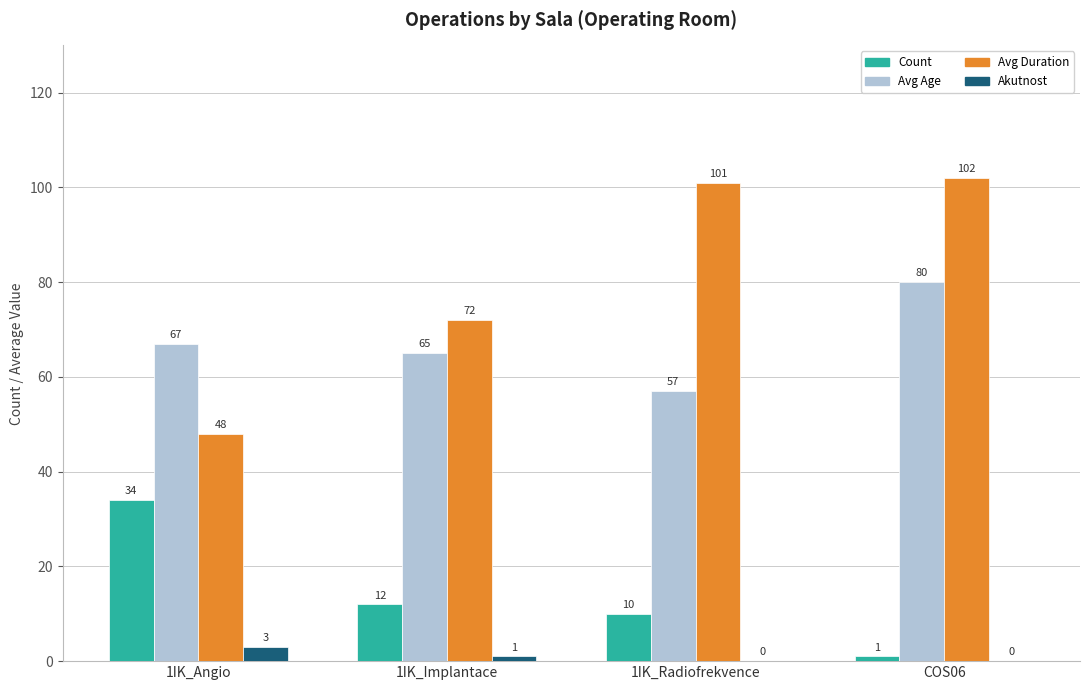

What is the maximum value shown in the chart?

102